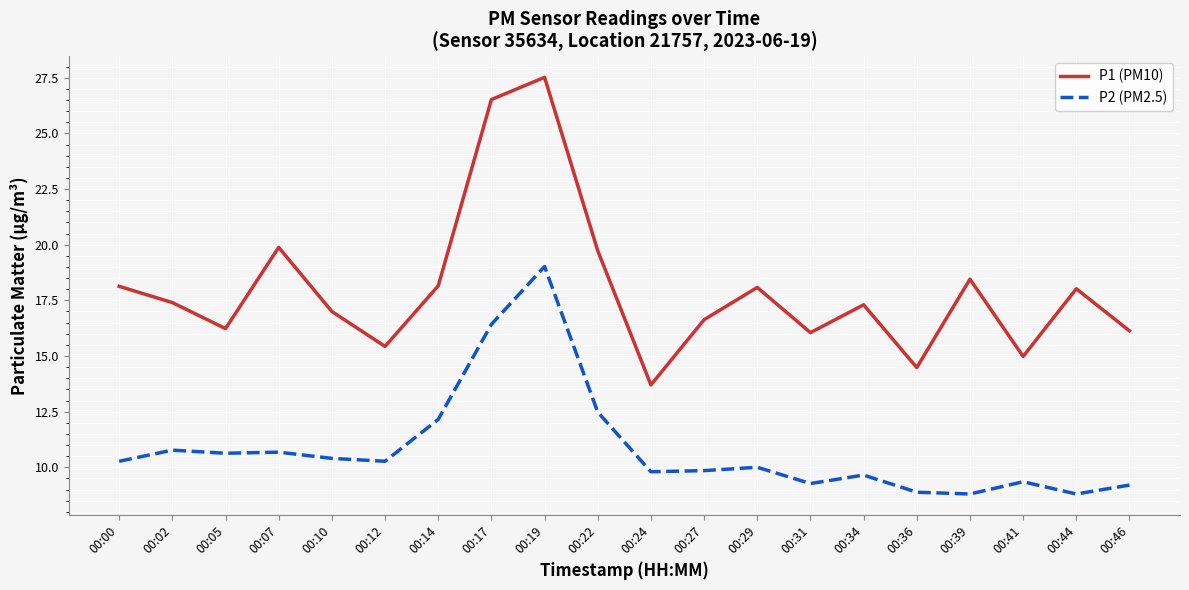

What is the minimum value shown in the chart?

8.8